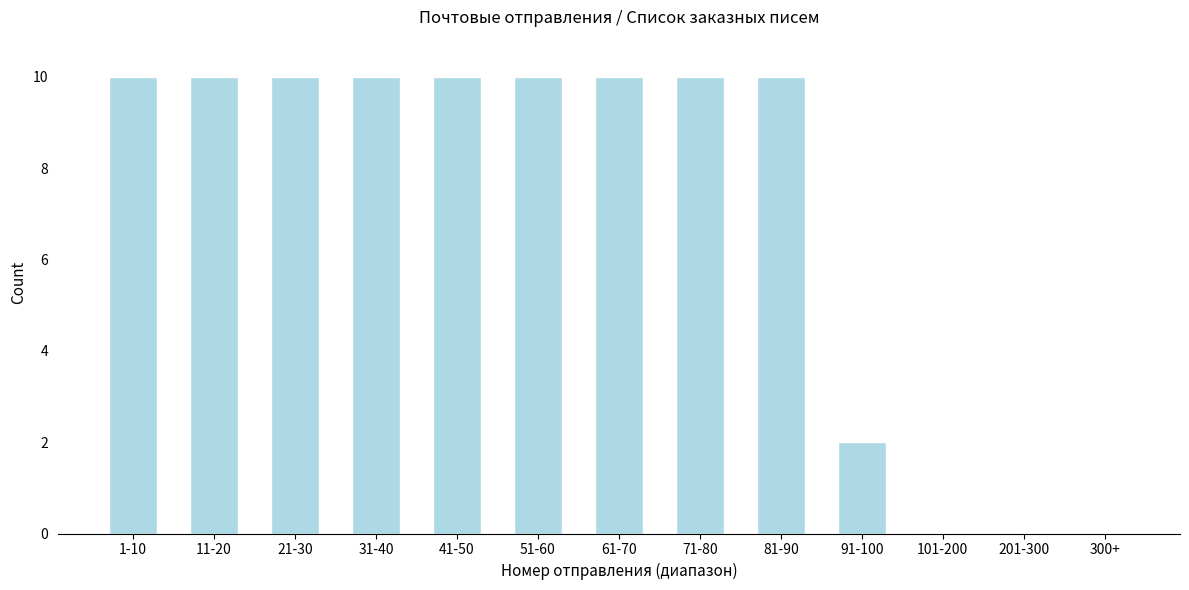

Reading right to left, what are all the values shown in this chart?

300+=0	201-300=0	101-200=0	91-100=2	81-90=10	71-80=10	61-70=10	51-60=10	41-50=10	31-40=10	21-30=10	11-20=10	1-10=10